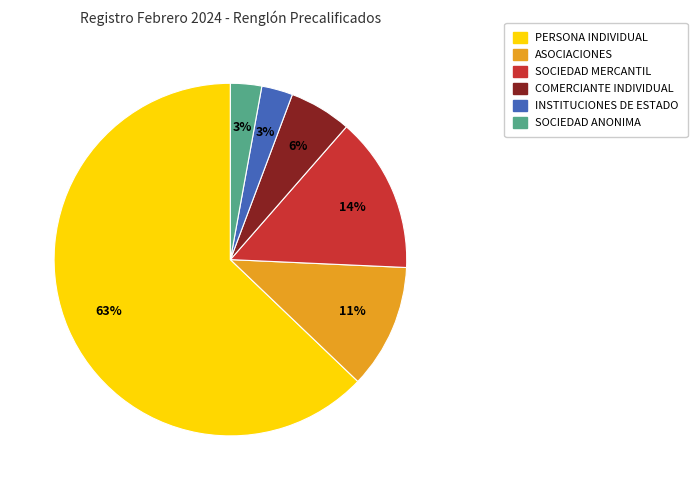

Is there a majority slice in this chart?

Yes